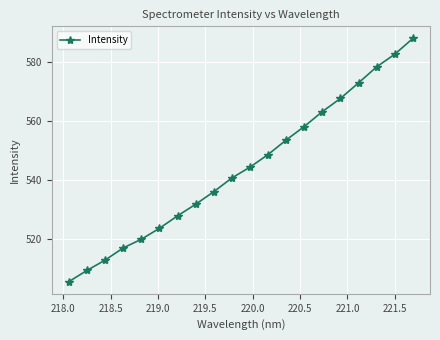

What is the greatest value displayed?

587.9